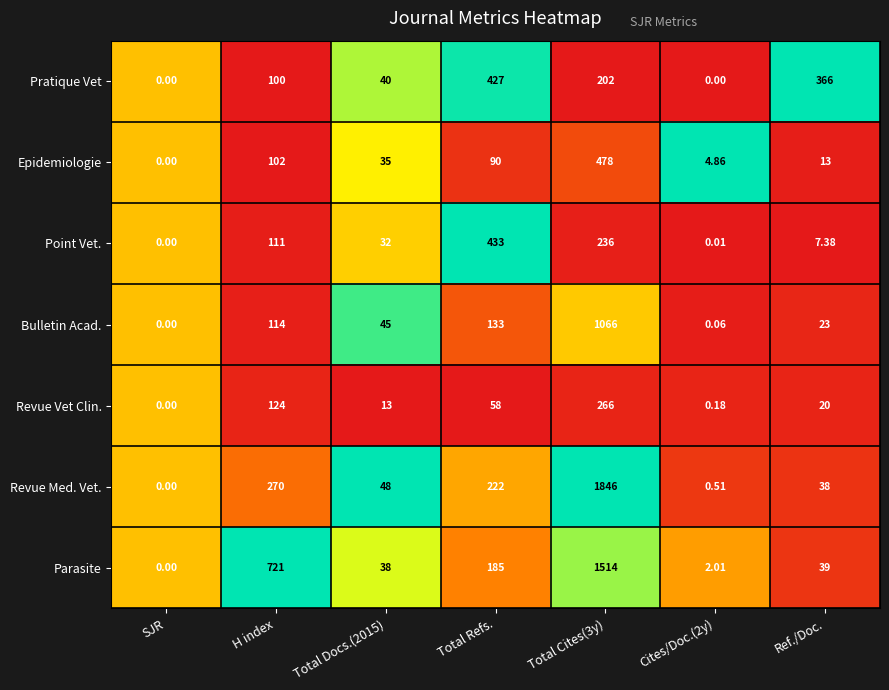

Which category has the highest value in the Pratique Vet series?

Total Refs.